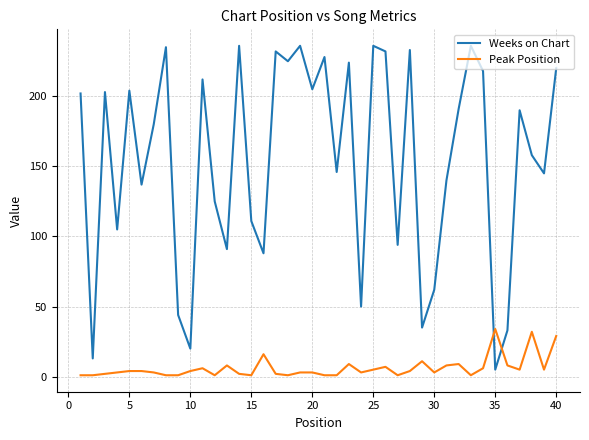

Rank the series by their average value, from highest to lowest.

Weeks on Chart, Peak Position